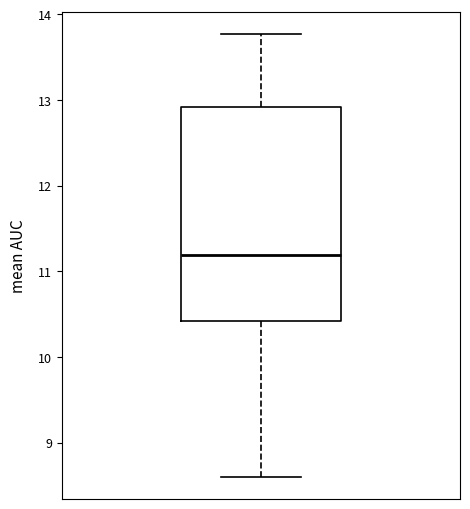

Transcribe this box plot: give where the median line is, the range the box spans, and where the two whiskers end, as read against the y-axis. The values are not printed on the chart, so give them approximately, as read against the axis.

median 11.2, box 10.4 to 12.9, whiskers 8.6 to 13.8